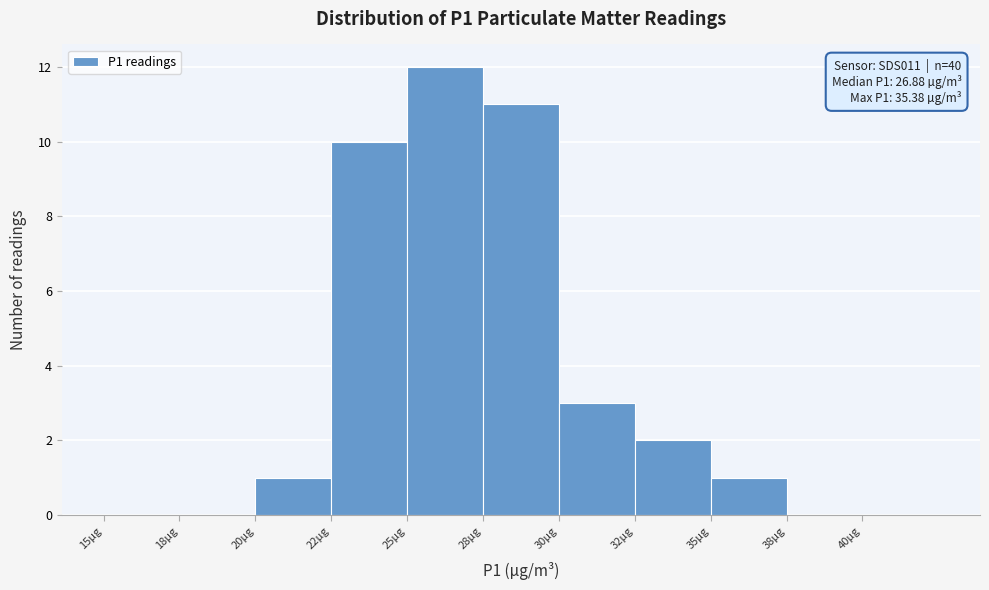

Reading right to left, transcribe all the data shown in this chart.

40µg=0	38µg=0	35µg=1	32µg=2	30µg=3	28µg=11	25µg=12	22µg=10	20µg=1	18µg=0	15µg=0